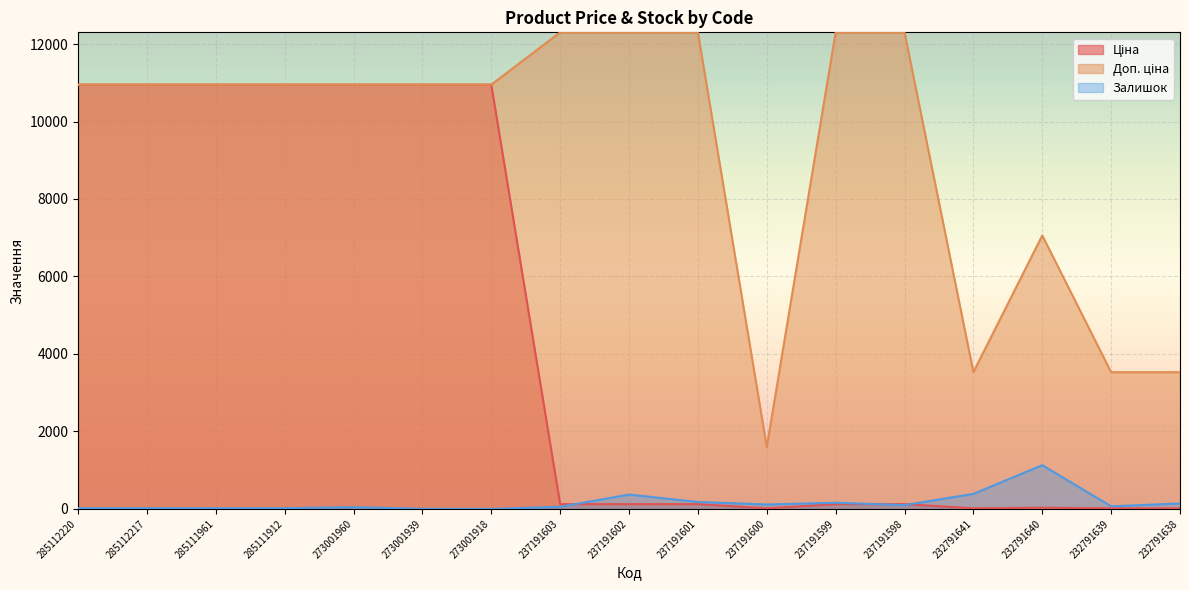

What is the sum of the Доп. ціна values at 273001939 and 273001918?

21903.9